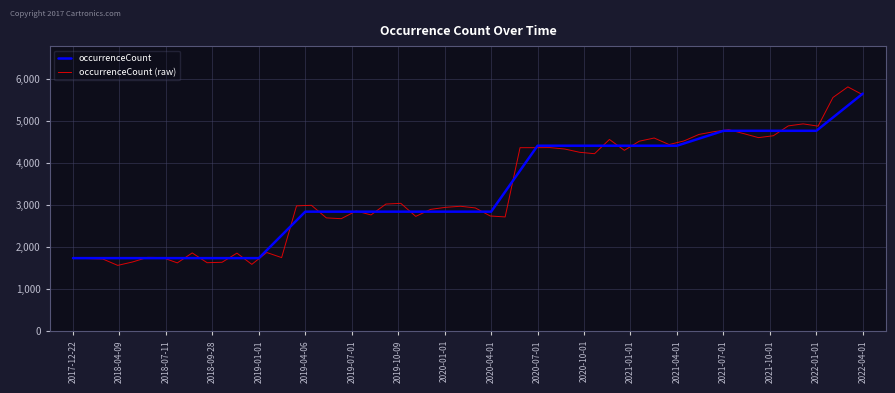

Reading left to right, list all the values displayed in this chart.

2017-12-22=1740	2018-04-09=1740	2018-07-11=1740	2018-09-28=1740	2019-01-01=1740	2019-04-06=2846	2019-07-01=2846	2019-10-09=2846	2020-01-01=2846	2020-04-01=2846	2020-07-01=4416	2020-10-01=4416	2021-01-01=4416	2021-04-01=4416	2021-07-01=4771	2021-10-01=4771	2022-01-01=4771	2022-04-01=5656